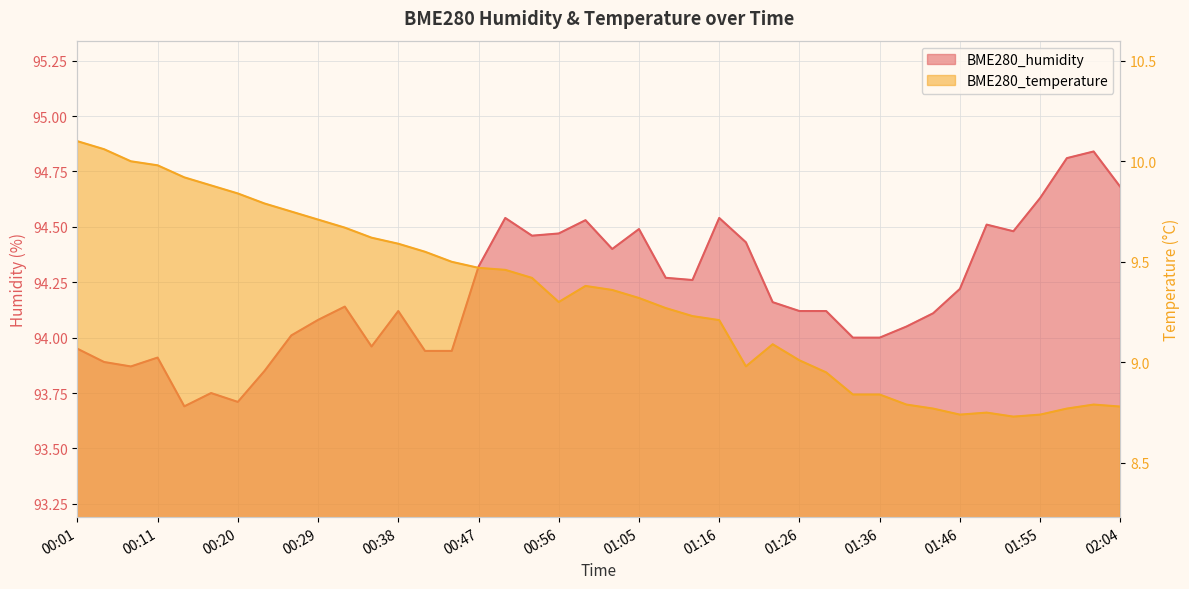

At how many categories does at least one series exceed 14?

40